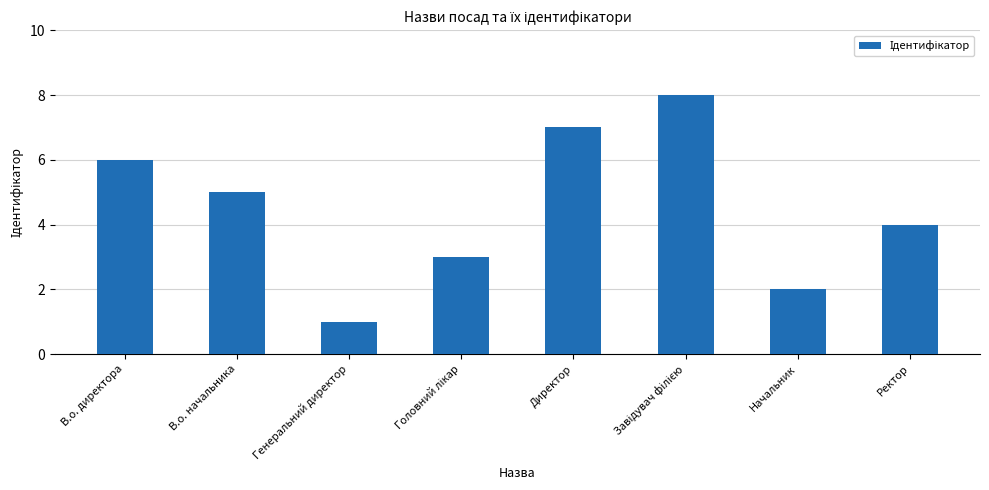

Which label corresponds to the smallest value in the chart?

Генеральний директор